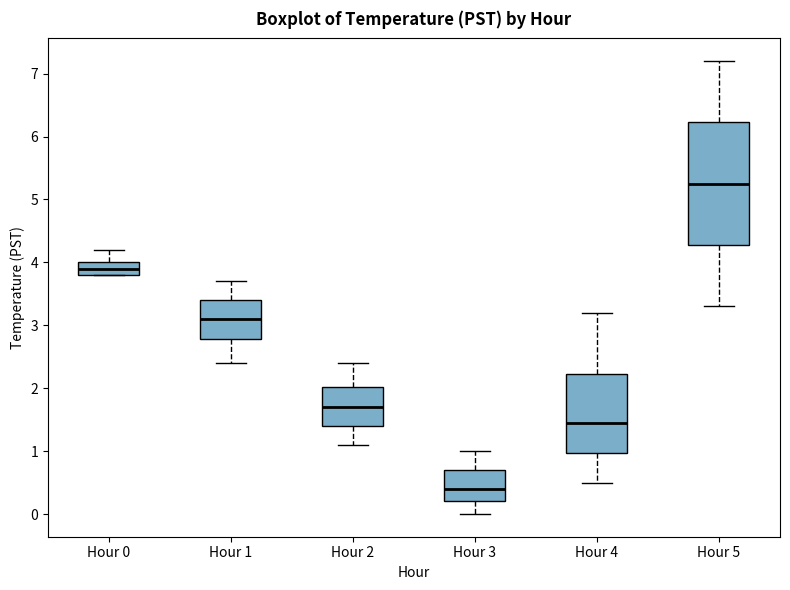

Which box is the tallest, from its lower edge to its upper edge?

Hour 5